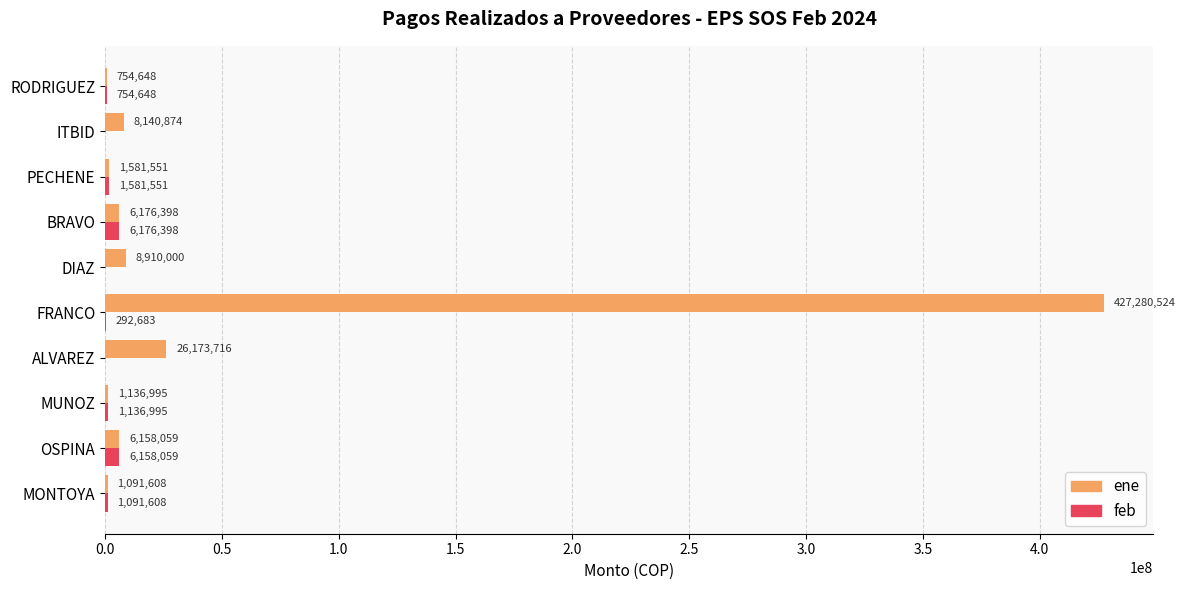

Which label corresponds to the largest value in the chart?

FRANCO